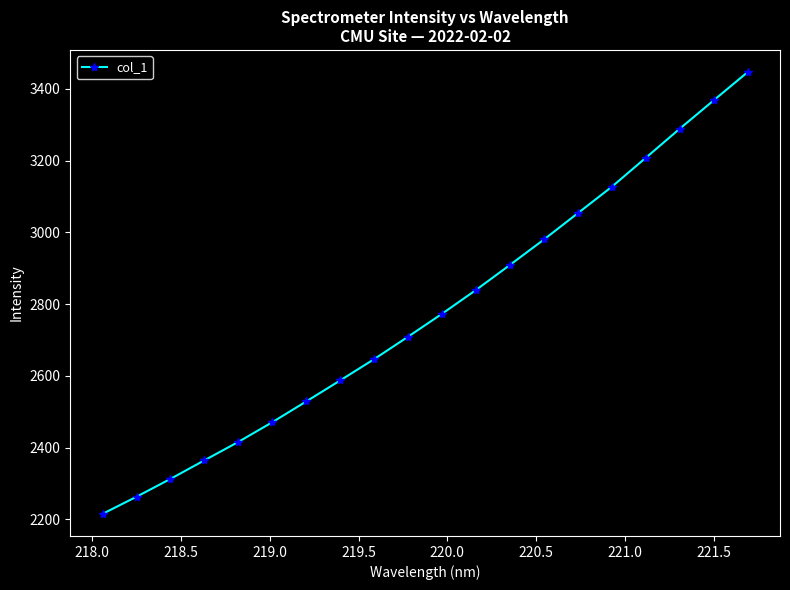

What is the difference between the maximum and minimum values?

1231.2